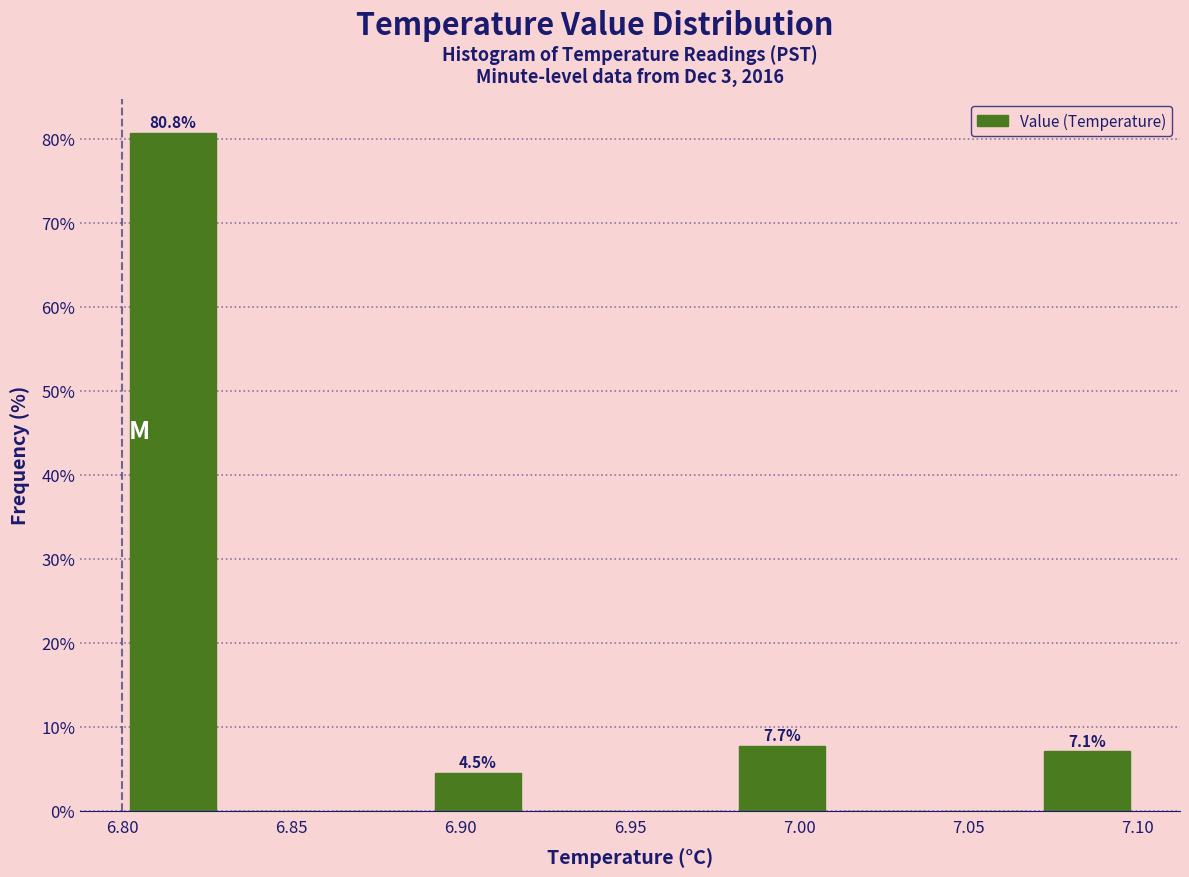

Over which range of the x-axis is the bar tallest?

6.80 to 6.83